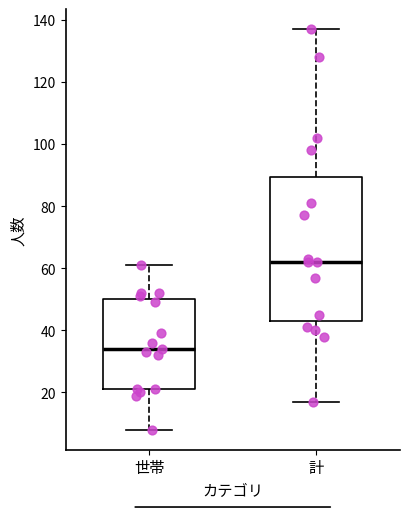

Reading left to right, transcribe this box plot: for each box, give where its median line is, the range the box spans, and where its two whiskers end, as read against the y-axis. The values are not printed on the chart, so give them approximately, as read against the axis.

世帯: median 34, box 22 to 50, whiskers 8 to 62
計: median 62, box 44 to 90, whiskers 18 to 138